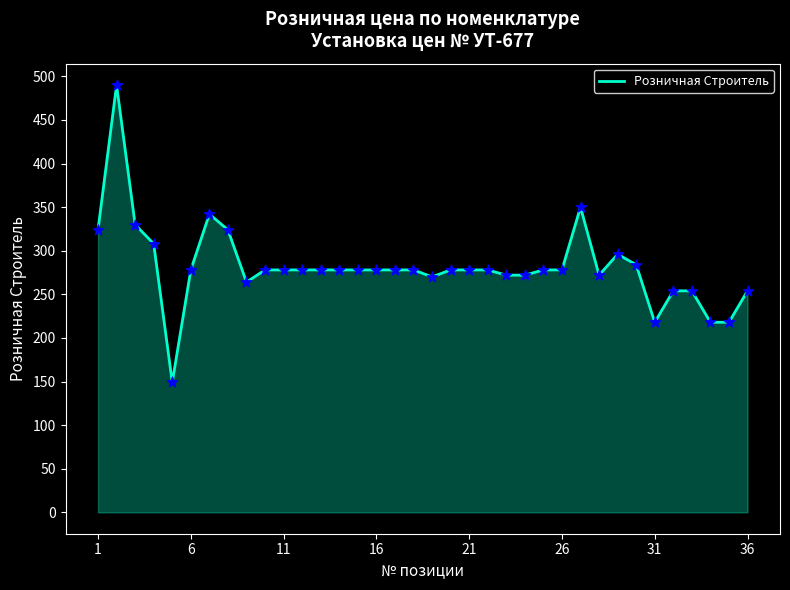

What is the minimum value shown in the chart?

149